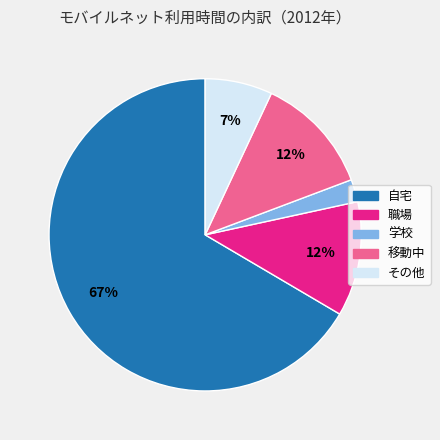

Is there any slice that represents more than half of the pie?

Yes